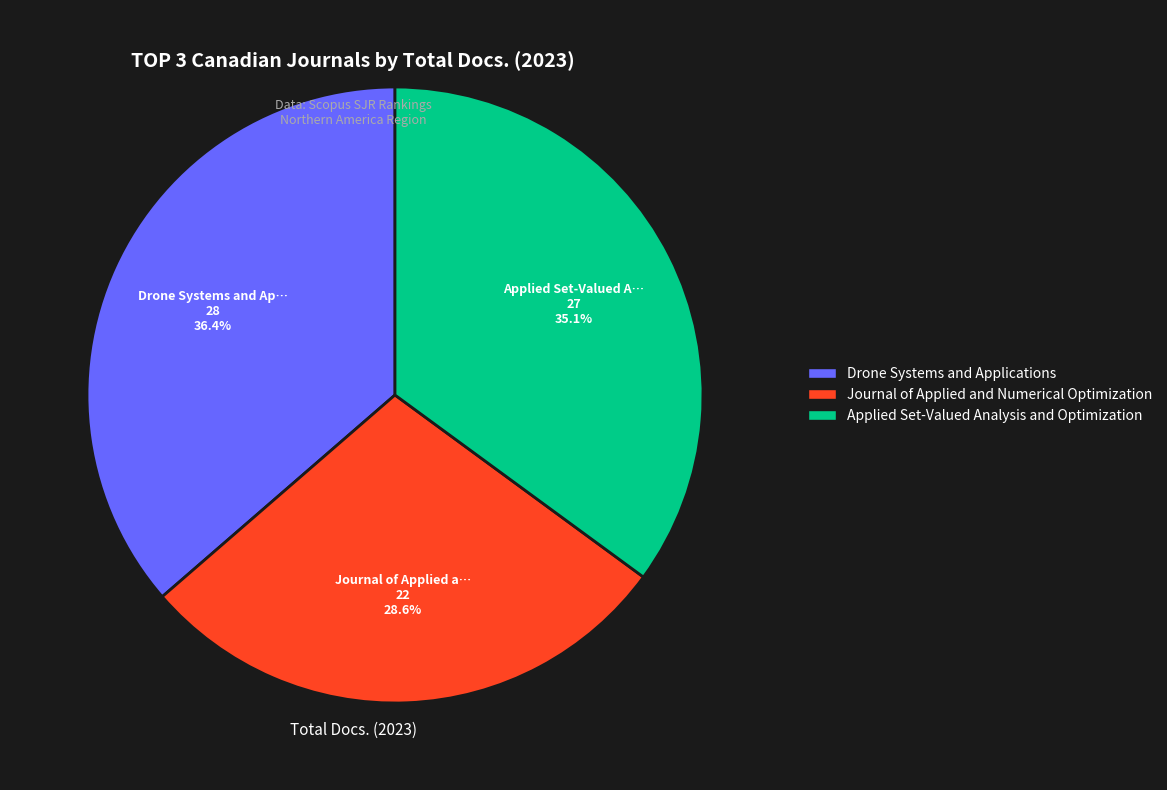

Rank the categories by value from lowest to highest.

Journal of Applied and Numerical Optimization, Applied Set-Valued Analysis and Optimization, Drone Systems and Applications